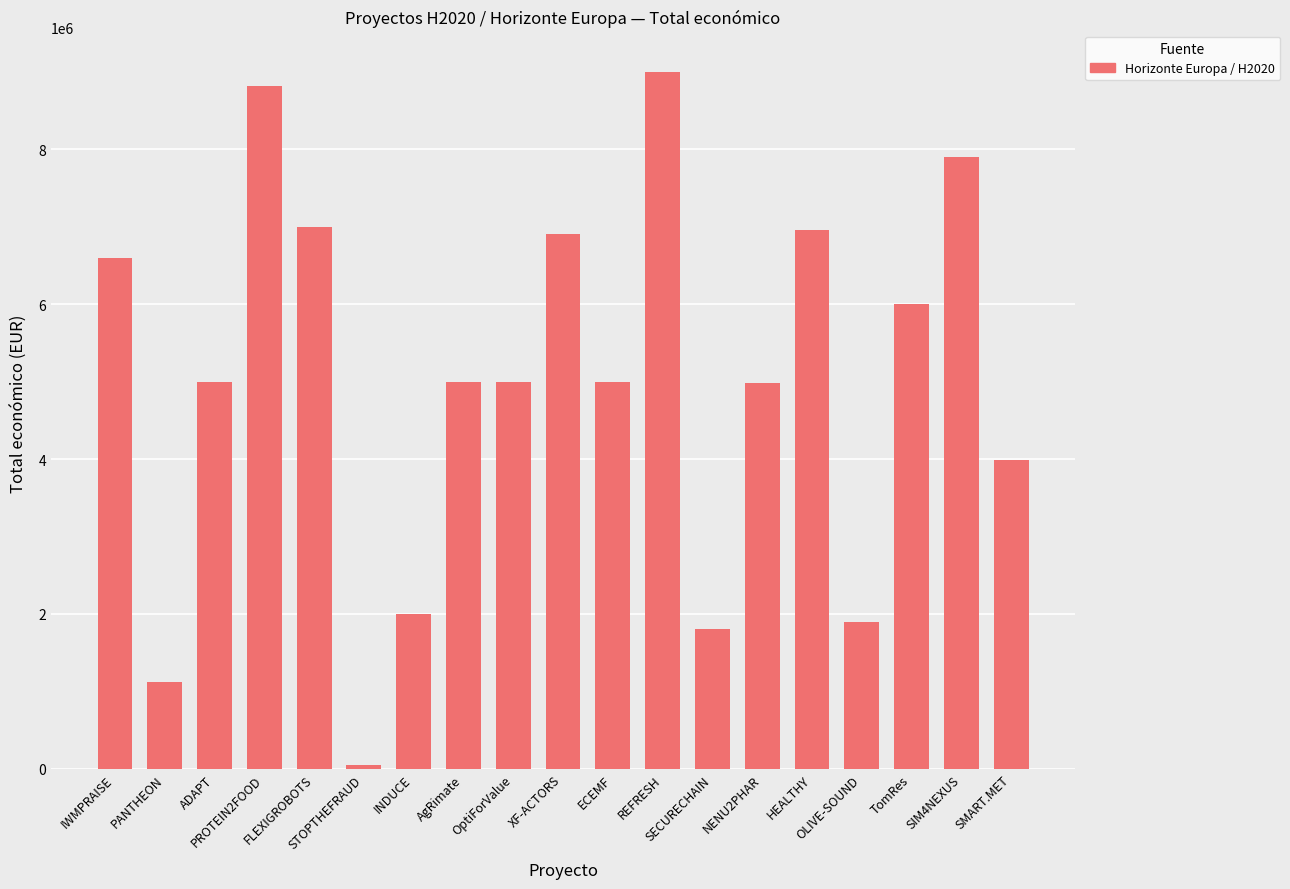

What is the sum of the values at NENU2PHAR and OptiForValue?

9980530